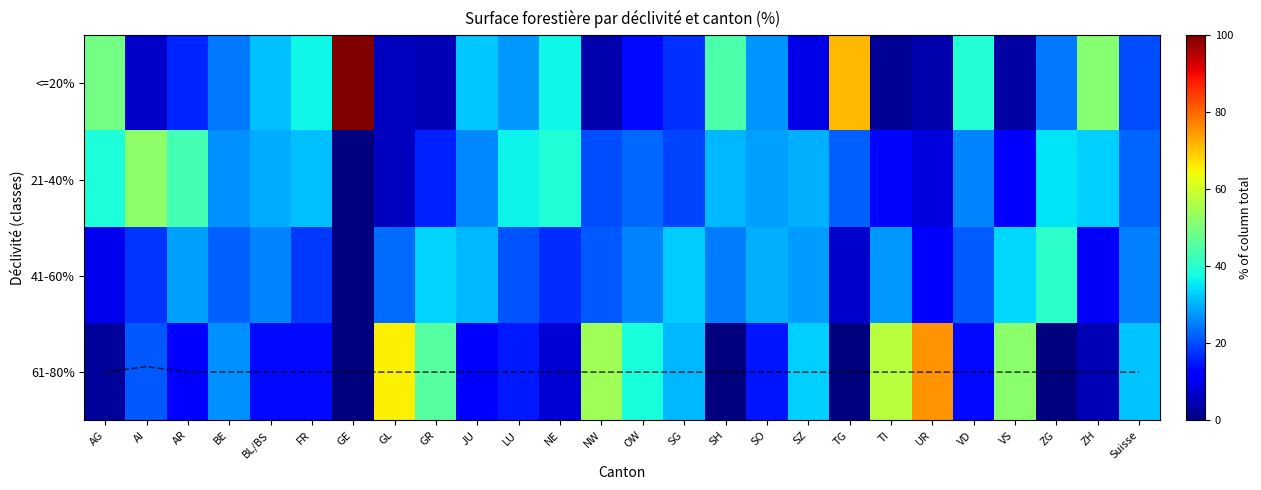

Which category has the highest value in the 21-40% series?

AI